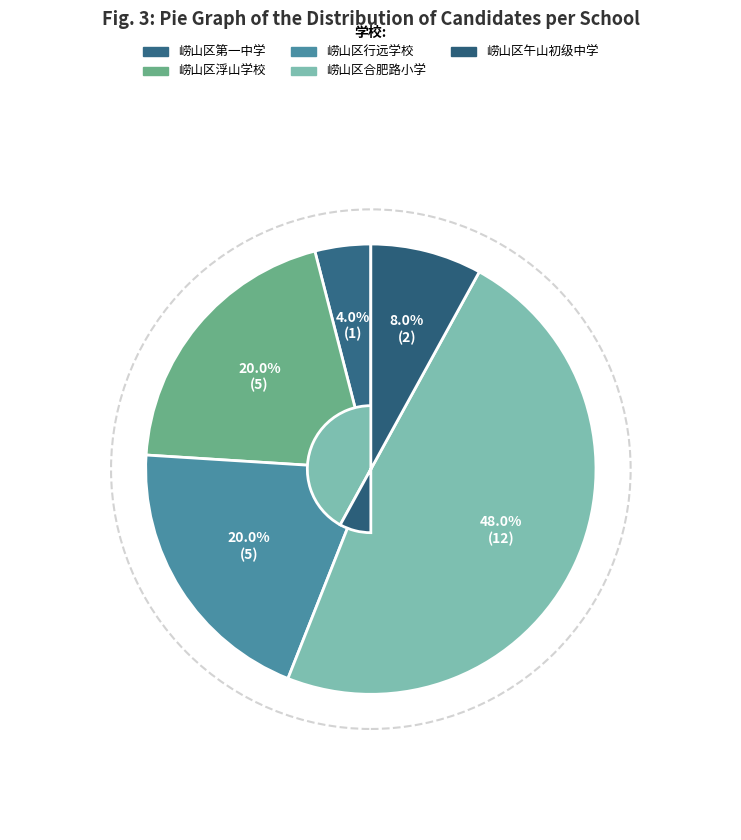

Combined, do 崂山区浮山学校 and 崂山区第一中学 account for over 50%?

No